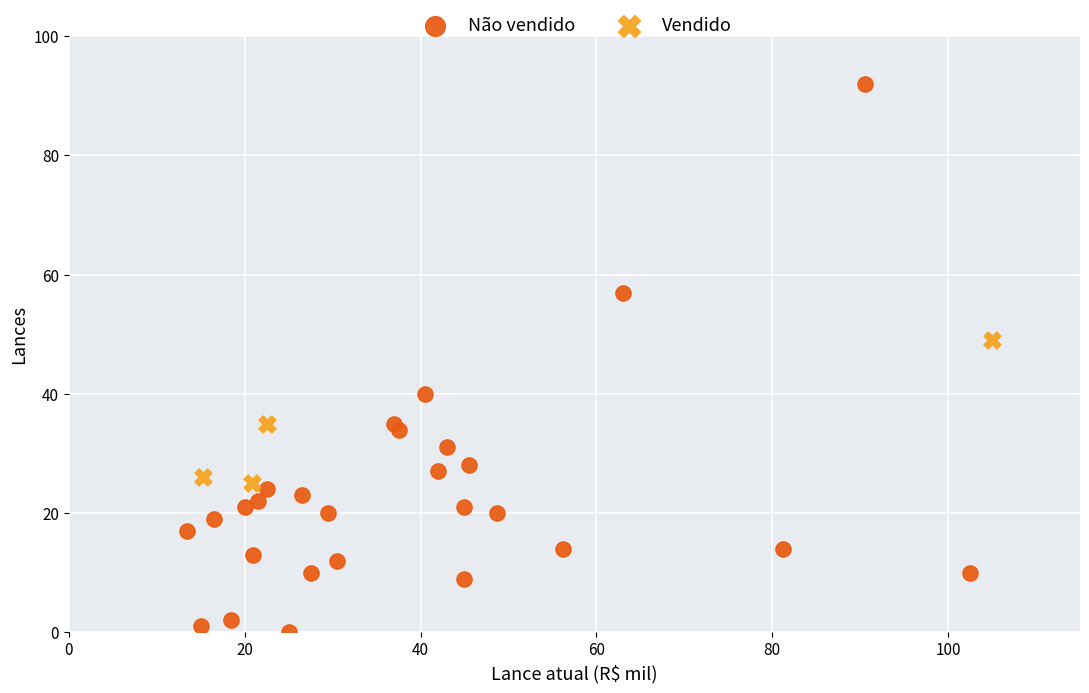

Which series contains the highest Y value?

Não vendido